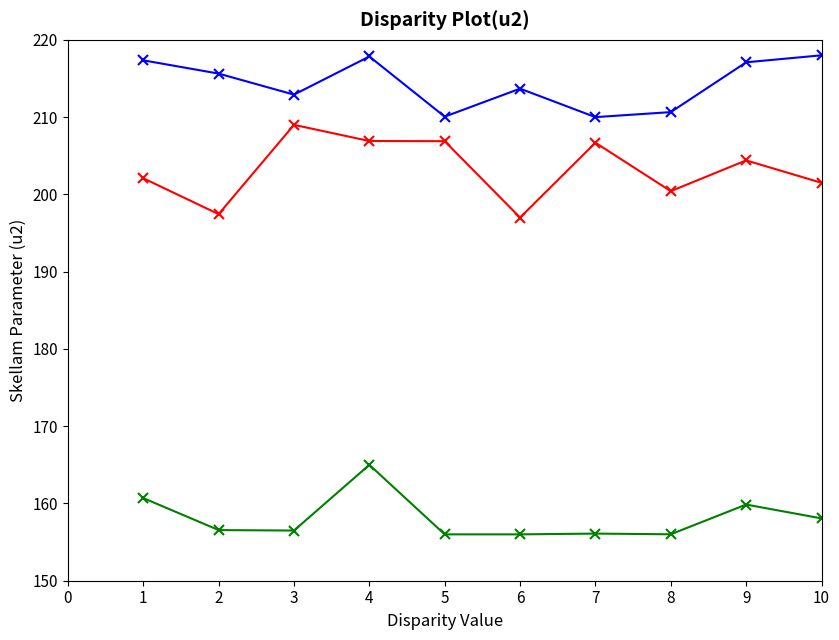

What is the total value across all series at 6?

566.7